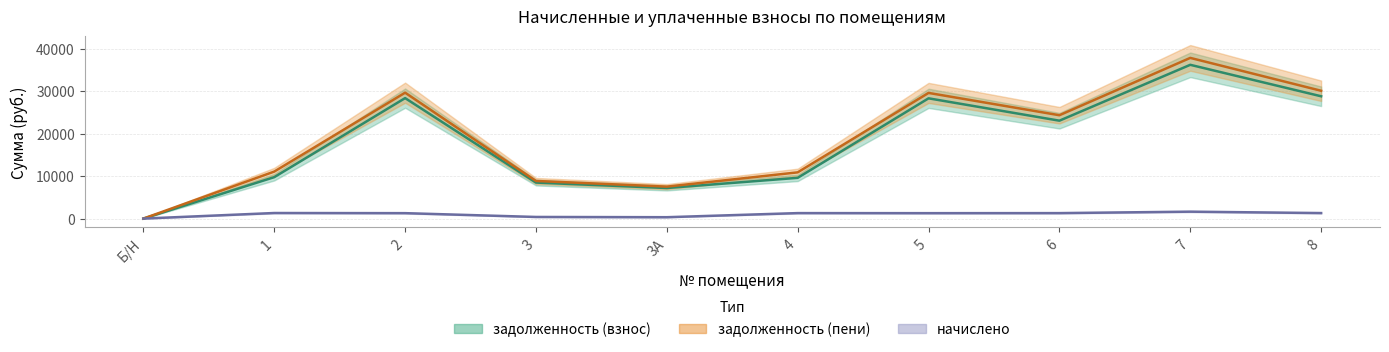

Is the value of задолженность (пени) at 2 greater than the value of задолженность (взнос) at 4?

Yes